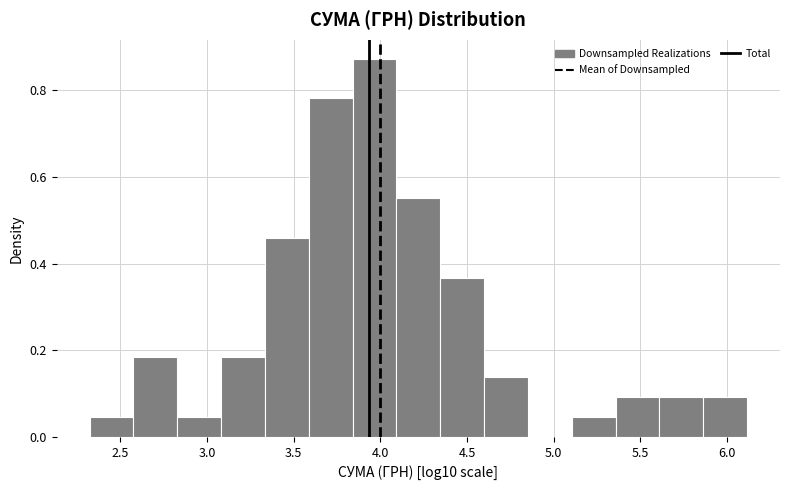

What is the height of the bar covering 3.85 to 4.10 on the x-axis? Neither the bar edges nor the heights are printed on the chart, so give them approximately, as read against the axes.

0.88